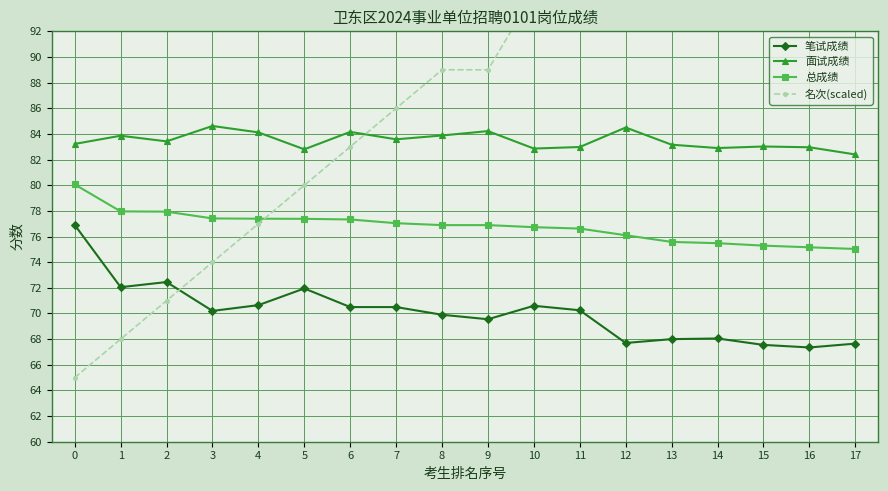

True or false: 总成绩 and 名次(scaled) cross at least once.

True